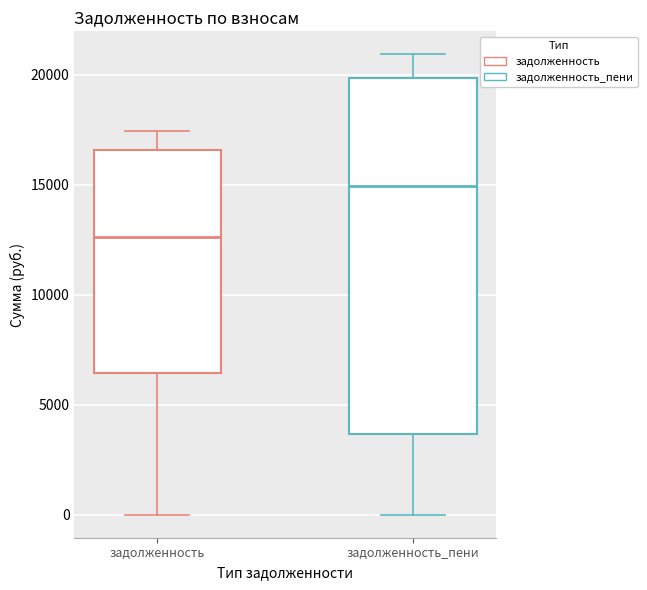

Where does the upper whisker of the box for задолженность_пени end on the y-axis? The values are not printed on the chart, so give them approximately, as read against the axis.

21000